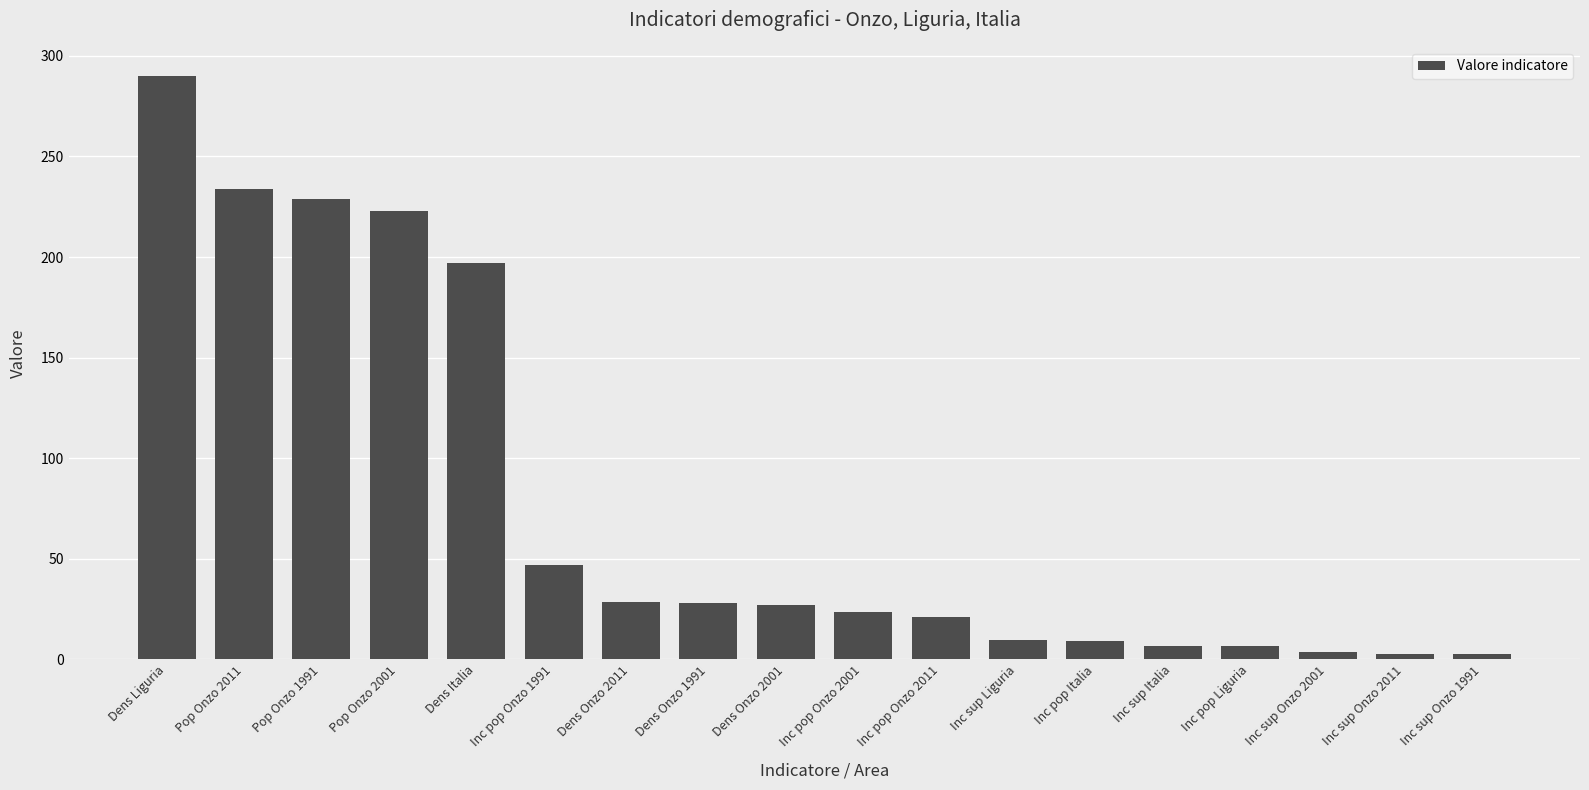

Does the chart contain stacked bars?

No